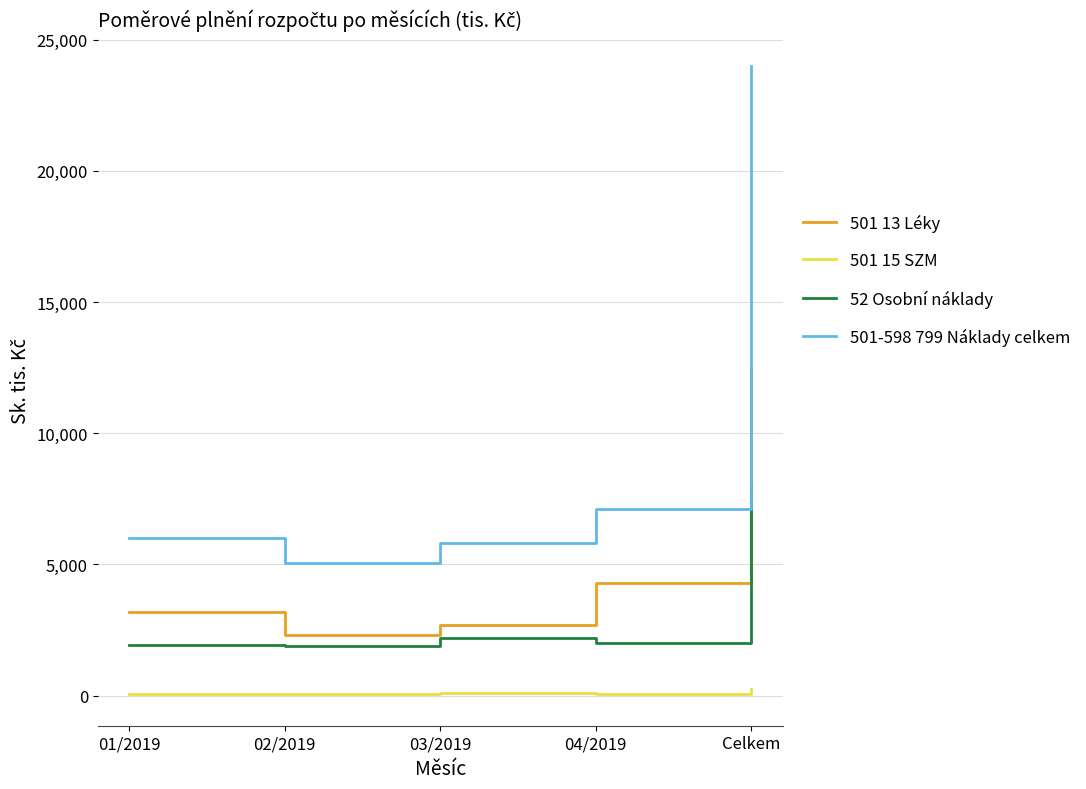

Is the value of 501-598 799 Náklady celkem at Celkem greater than the value of 501 15 SZM at 04/2019?

Yes